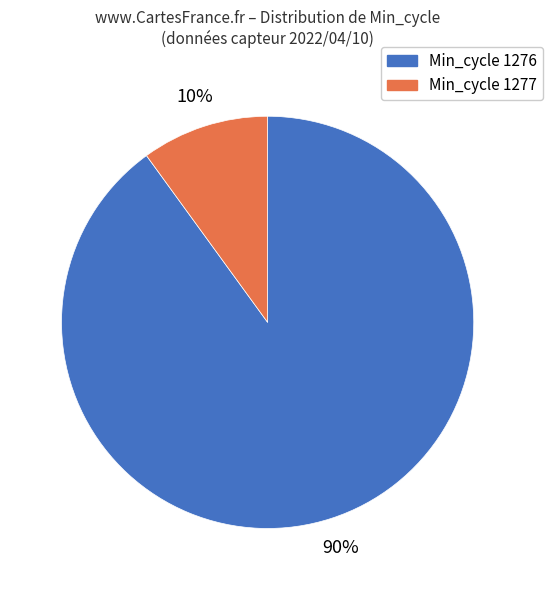

Is there a majority slice in this chart?

Yes